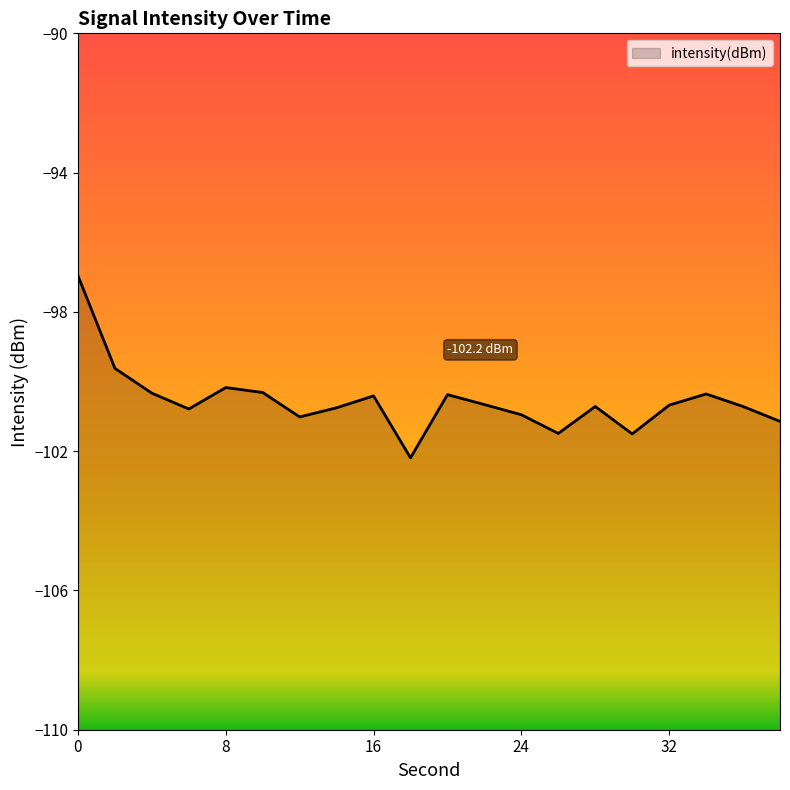

Rank the categories by value from lowest to highest.

18, 30, 26, 38, 12, 24, 6, 14, 36, 28, 32, 22, 16, 20, 34, 4, 10, 8, 2, 0